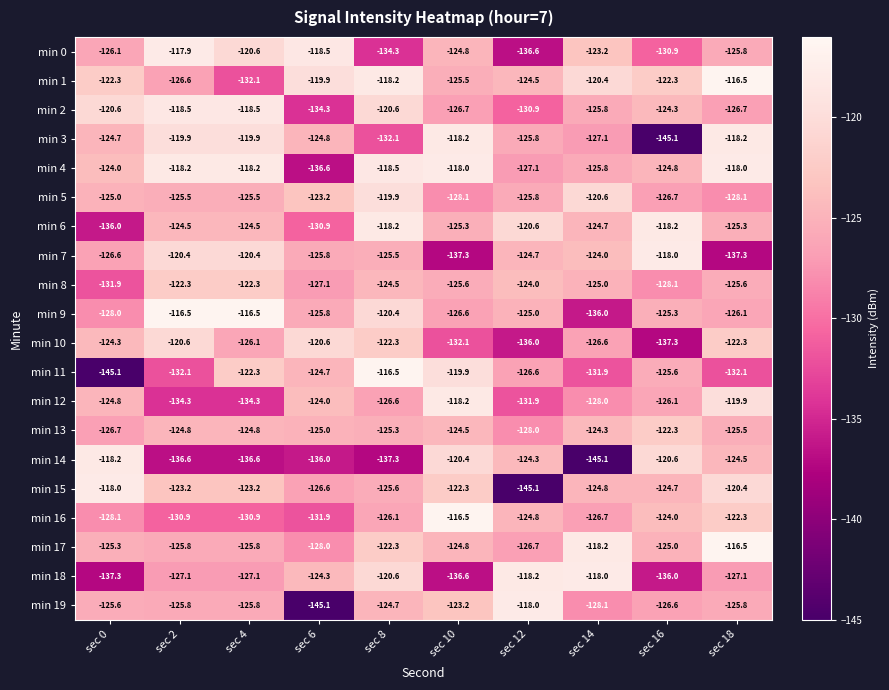

What is the total value across all series at sec 4?

-2495.4